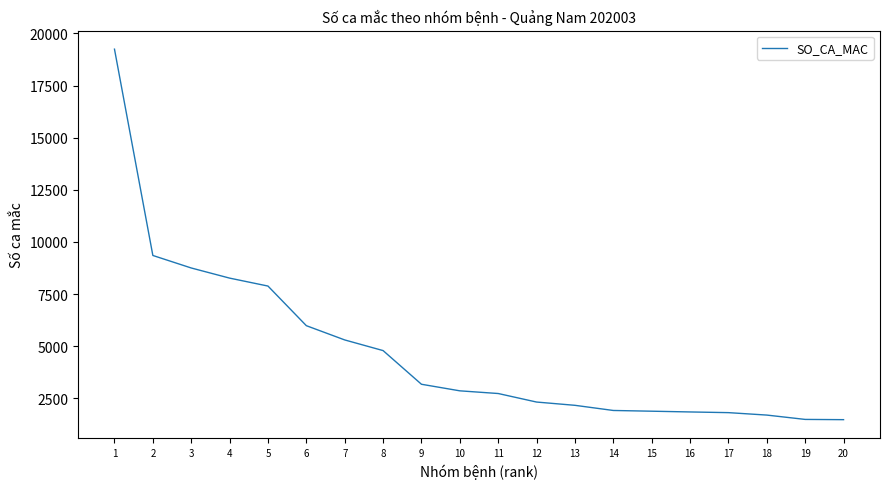

What is the change in value from 8 to 9?

-1615